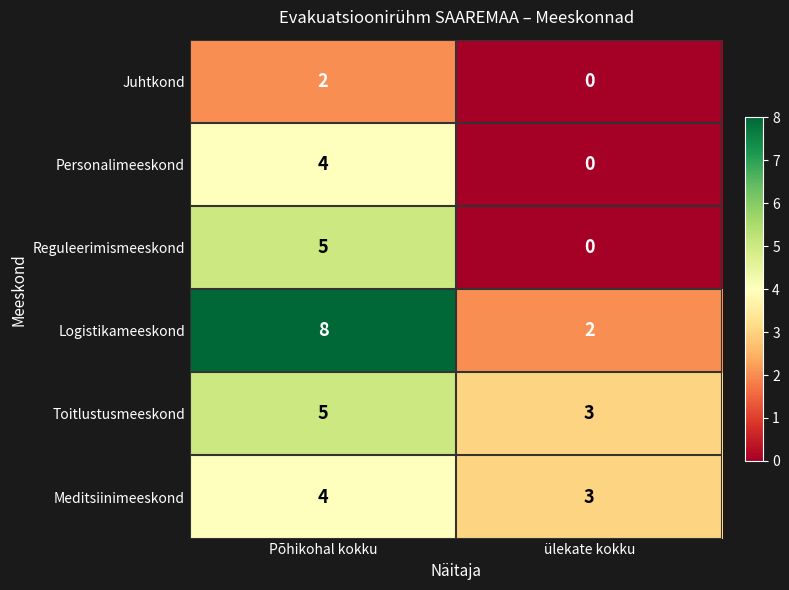

True or false: Meditsiinimeeskond has a value of 1 at Põhikohal kokku.

False